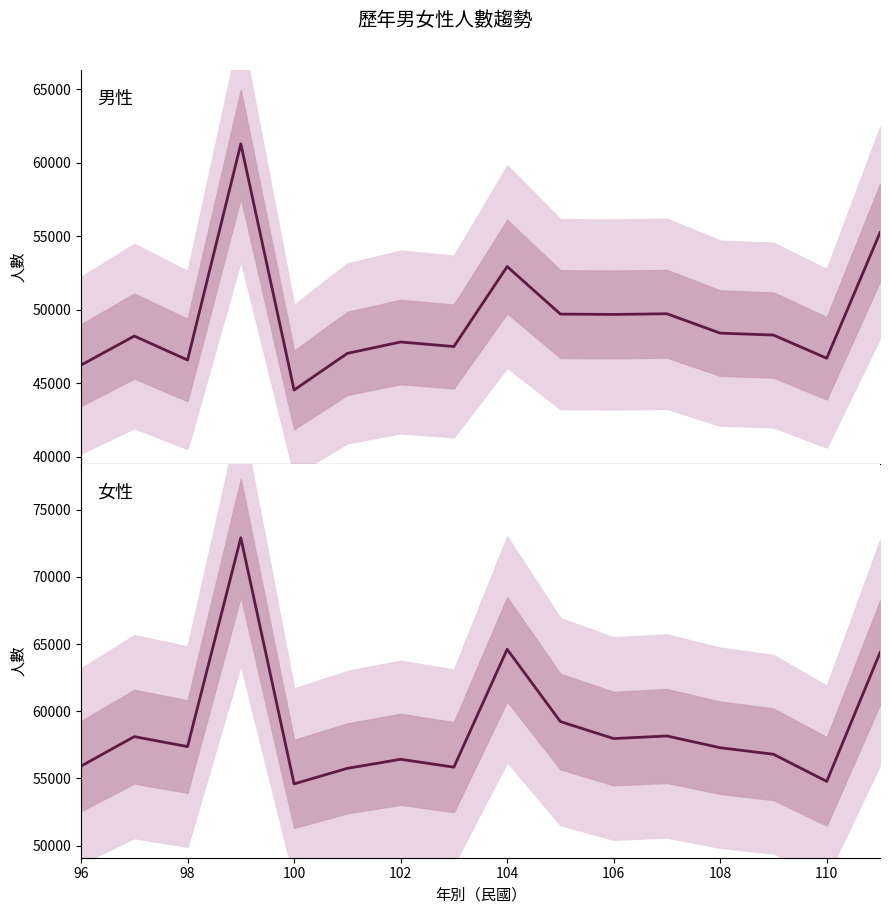

True or false: 女性 and 男性 intersect in this chart.

False